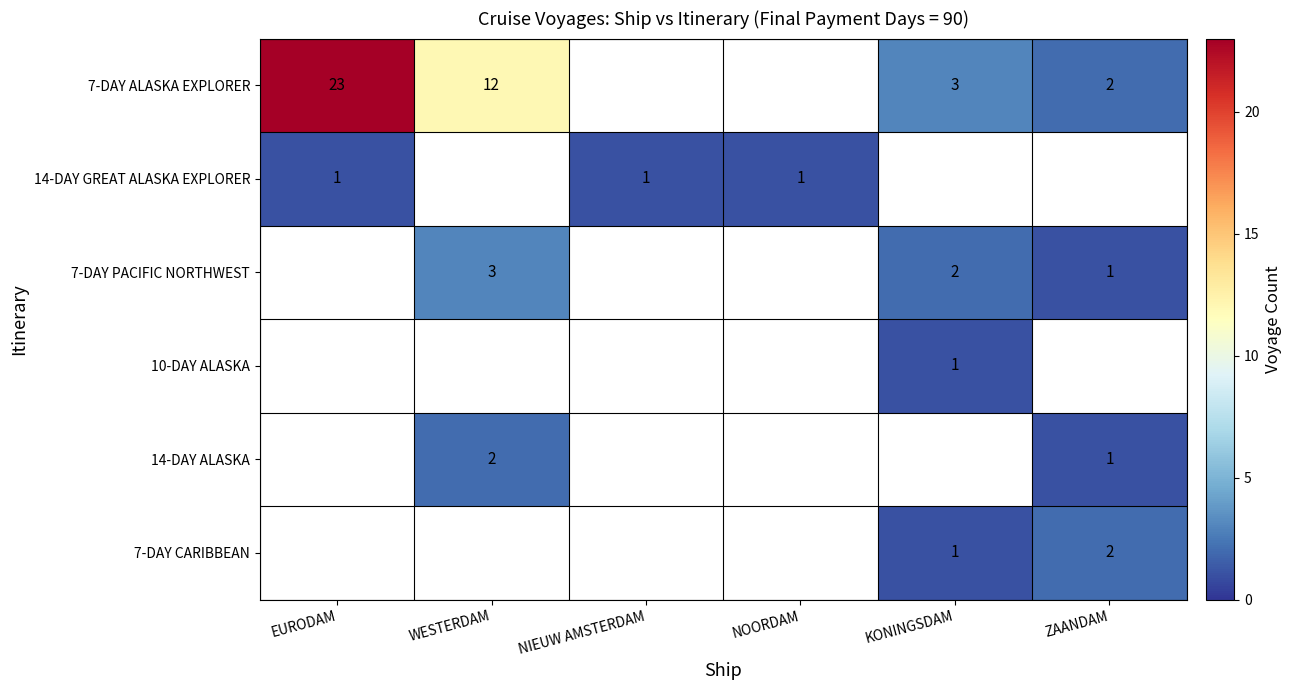

At which category is the sum across all series the highest?

EURODAM